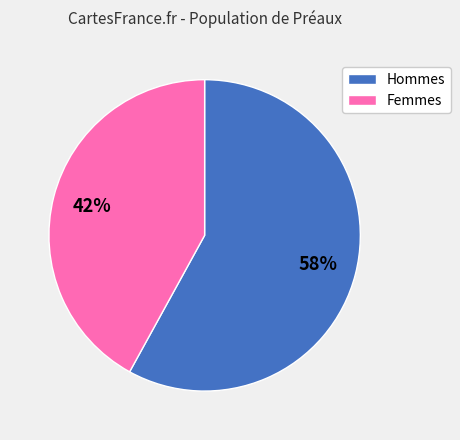

Does any single category account for the majority?

Yes